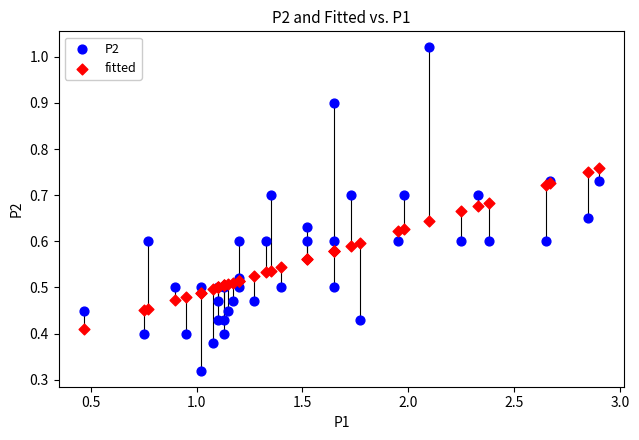

What is the X range (max minus min) for the scatter plot?

2.4